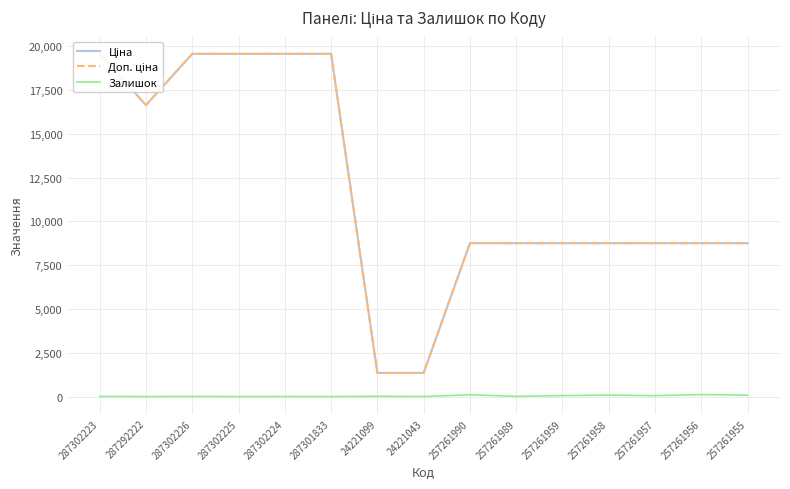

What are all the series names shown in the legend?

Ціна, Доп. ціна, Залишок